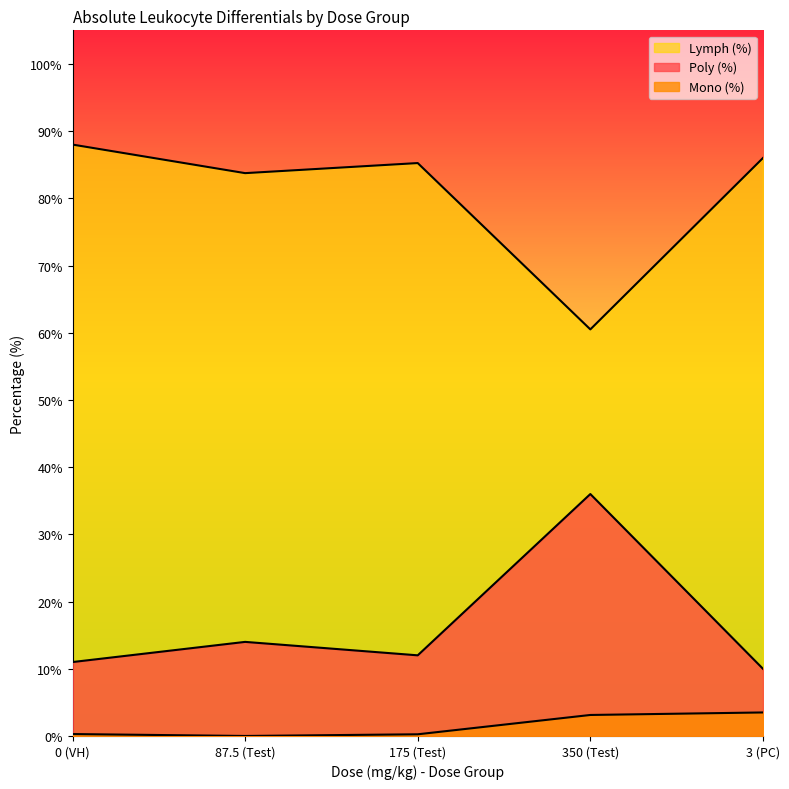

Where is Lymph (%) nearest to the value 74?

87.5 (Test)